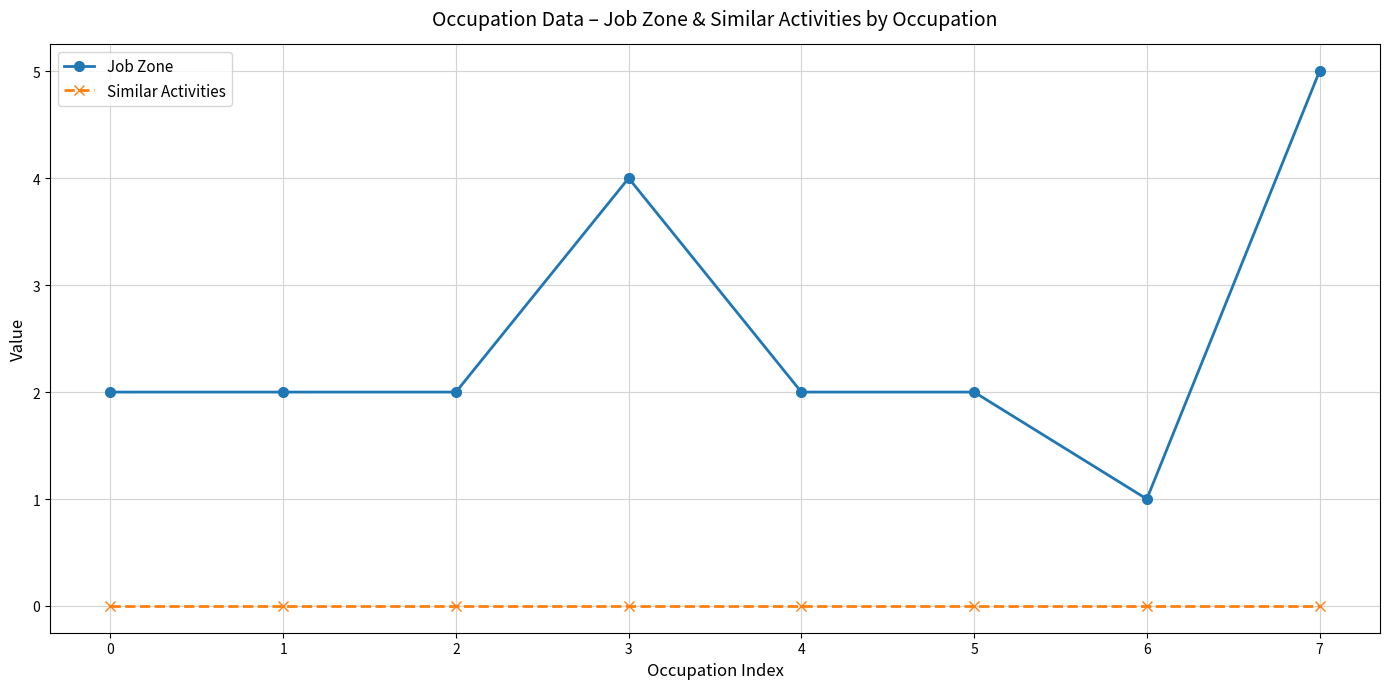

The Job Zone series shows 0 at 6. True or false?

False